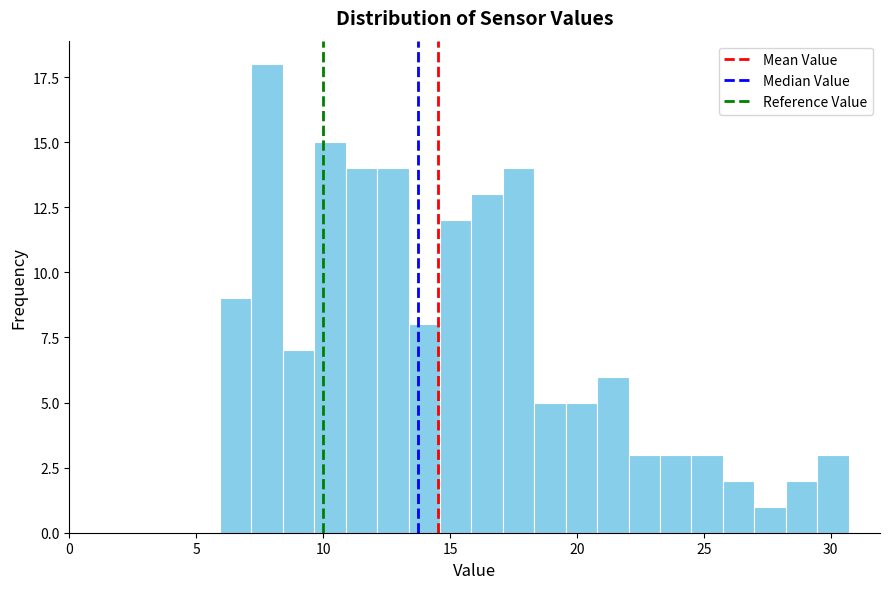

Read against the x-axis, roughly where is the centre of the tallest bar?

8.0